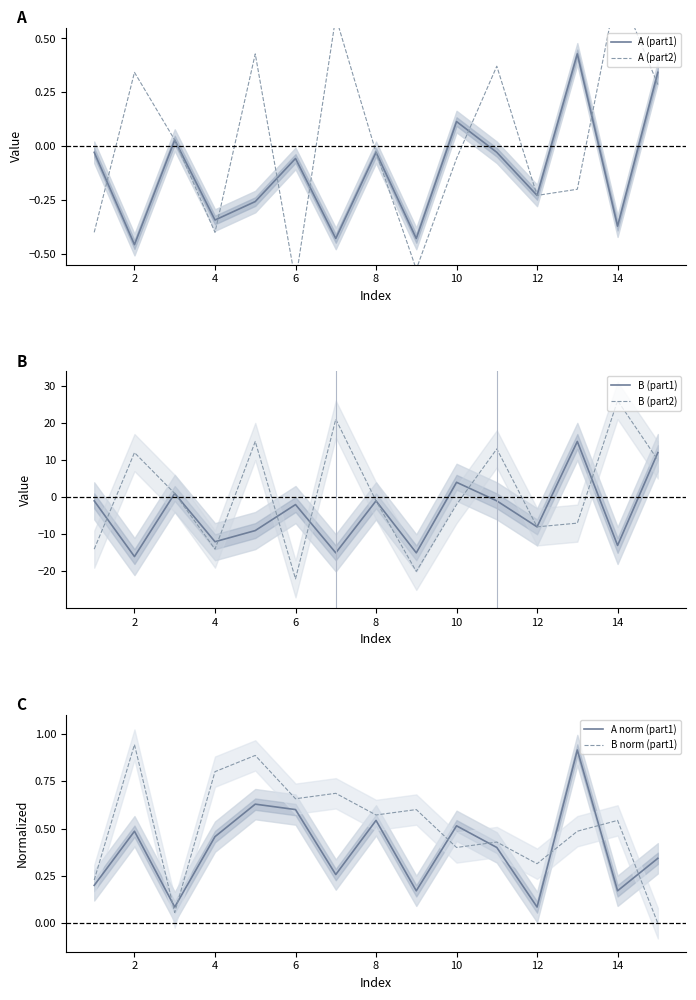

True or false: A (part1) has a value of -0.7 at 2.

False